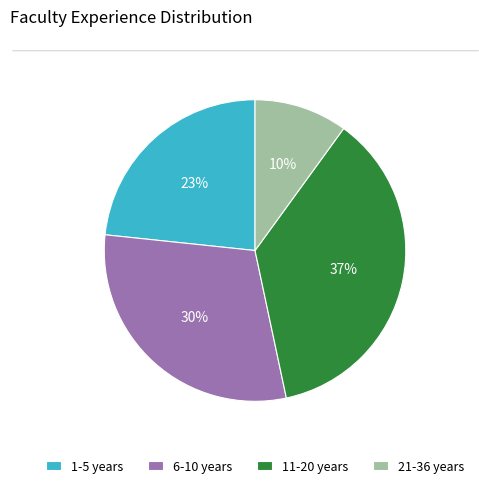

Is there a majority slice in this chart?

No